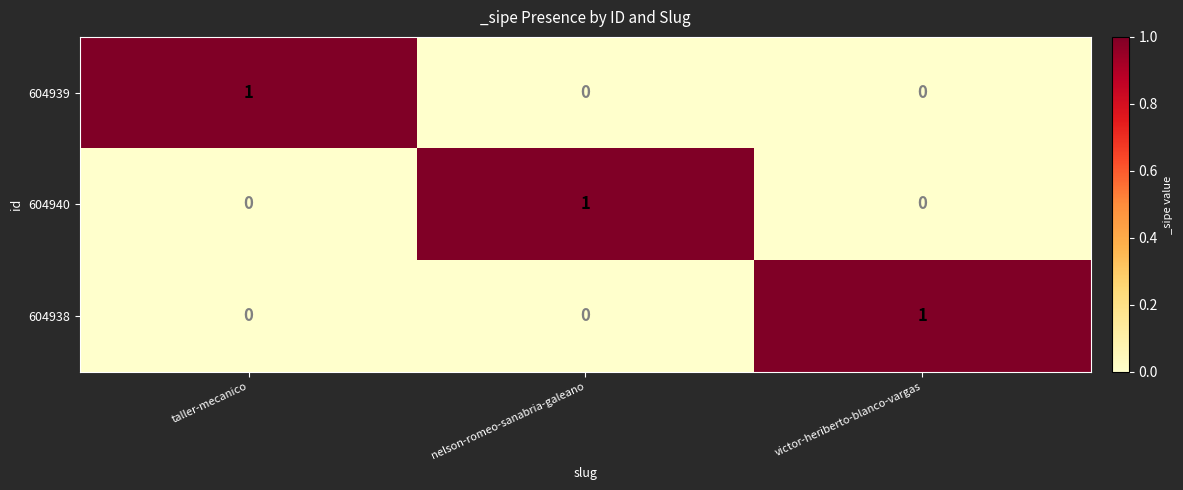

Which category has the highest value in the 604939 series?

taller-mecanico